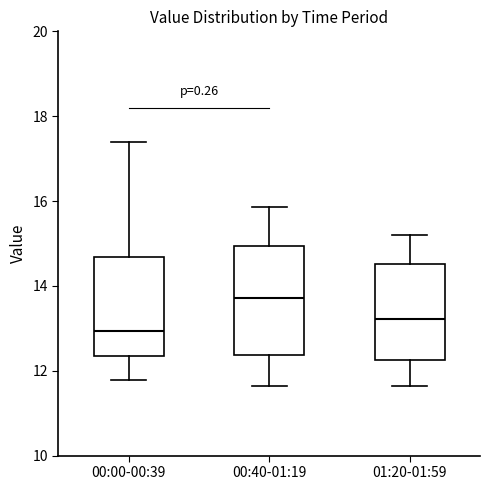

Comparing the boxes themselves (not the whiskers), which one is the tallest?

00:40-01:19